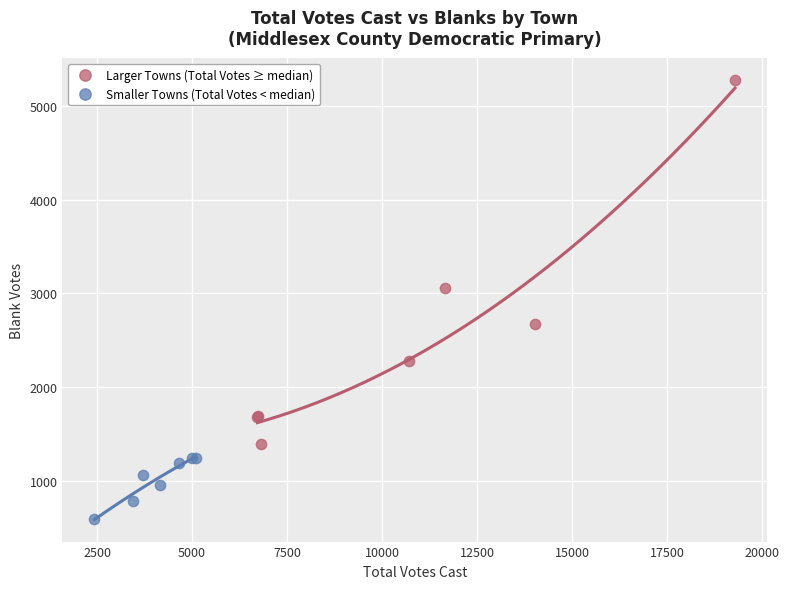

What are all the series names shown in the legend?

Larger Towns (Total Votes ≥ median), Smaller Towns (Total Votes < median)